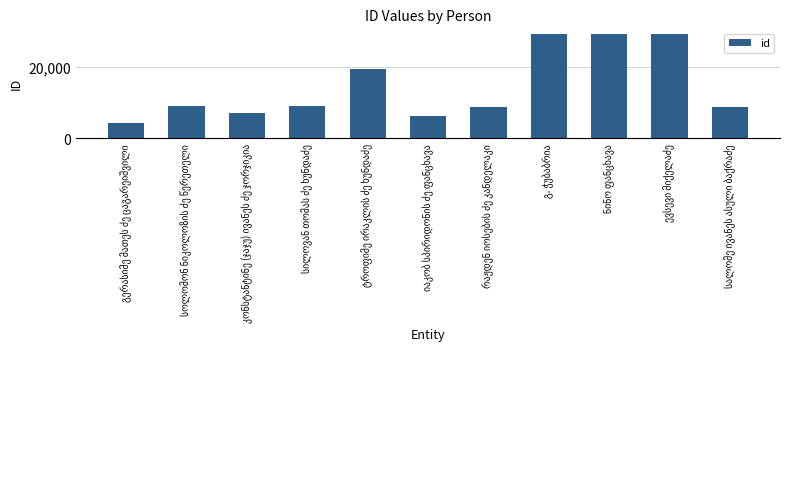

What is the maximum value shown in the chart?

29361